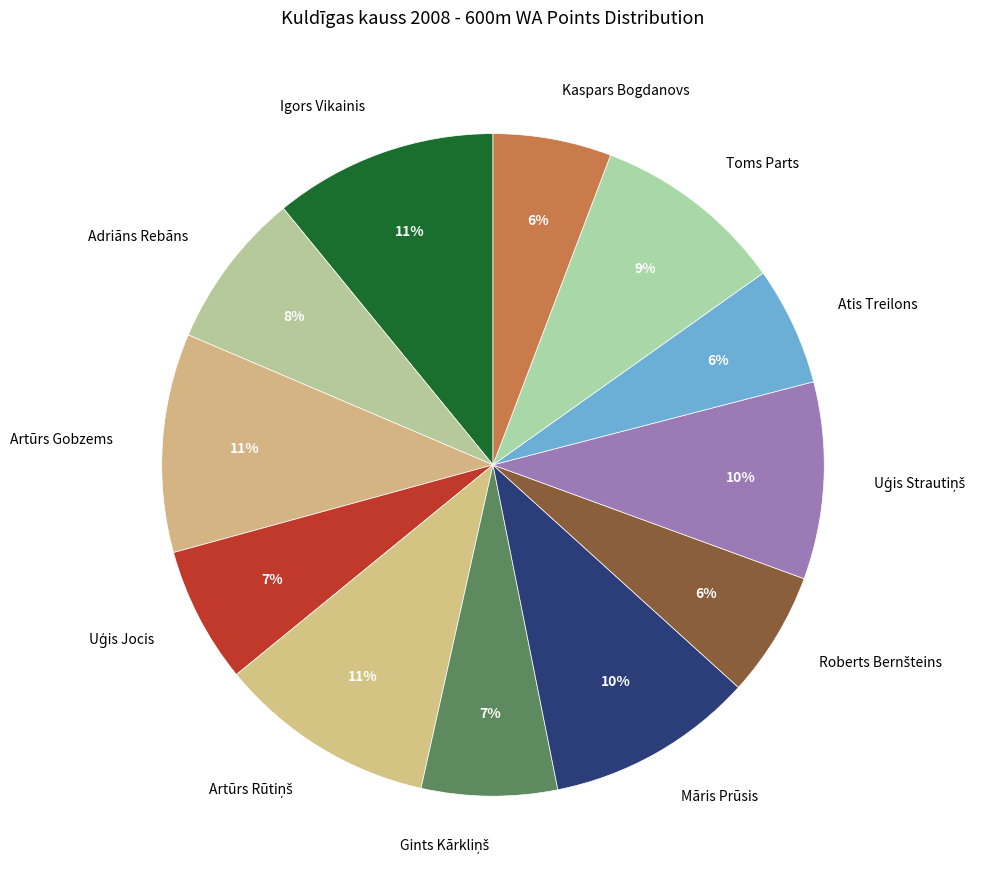

To the nearest percent, what is the difference between the largest and smallest slice percentages?

5%